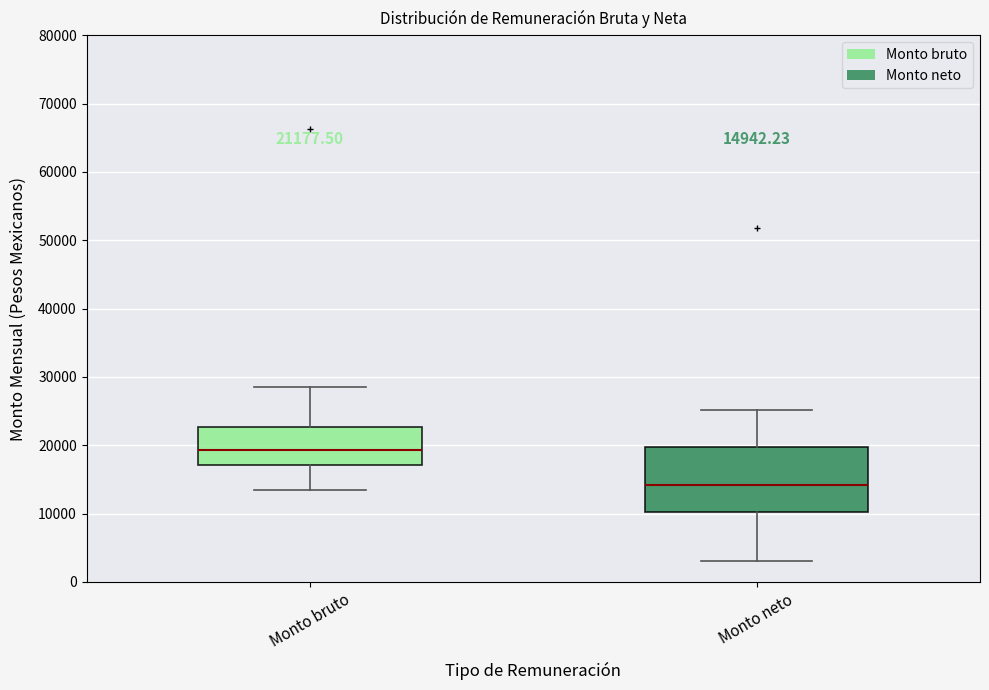

Which box's median line is the lowest?

Monto neto